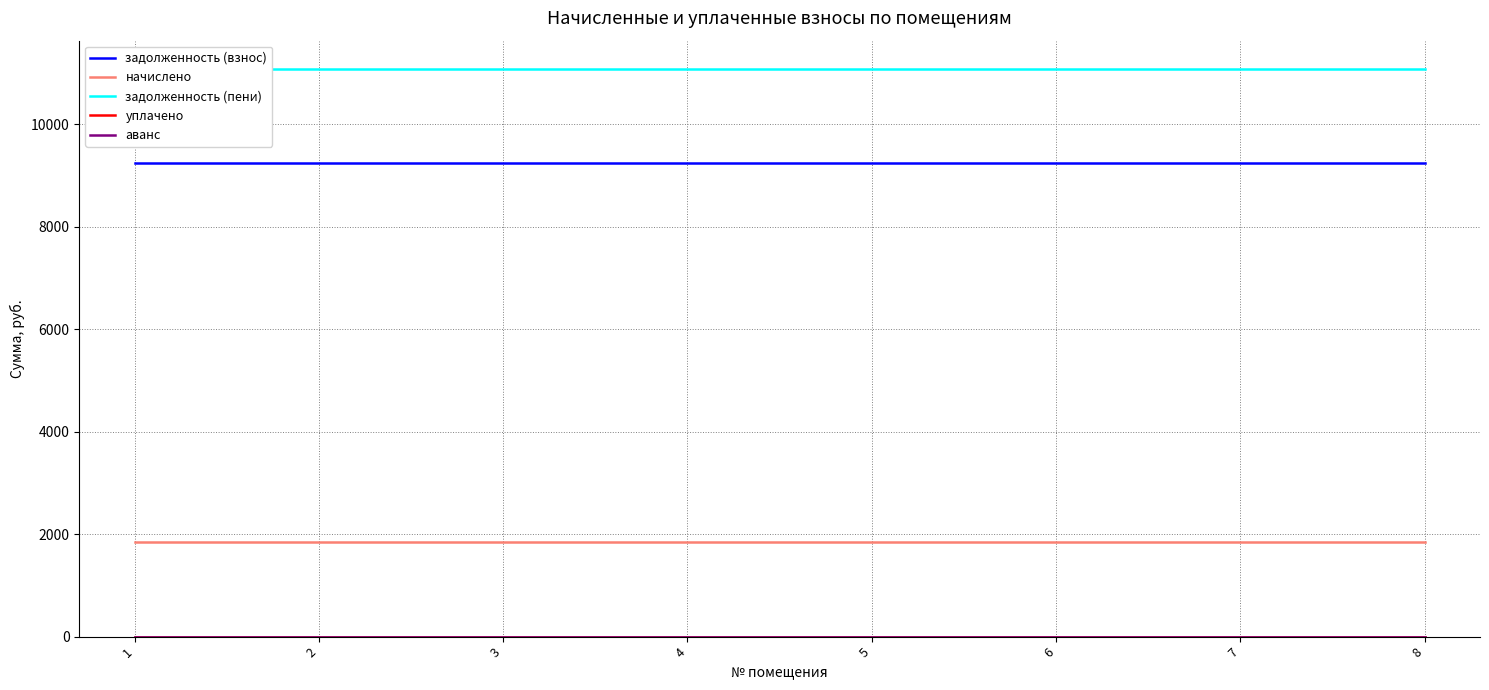

Is the value of задолженность (взнос) at 1 greater than the value of аванс at 6?

Yes